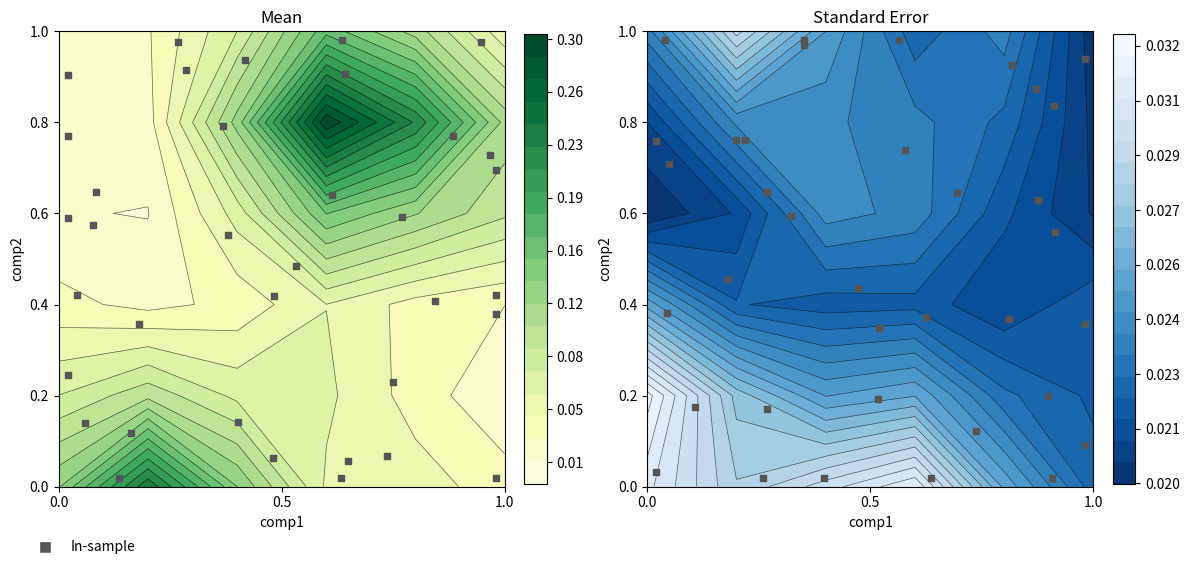

True or false: the data shows 1.1 at 27.

False